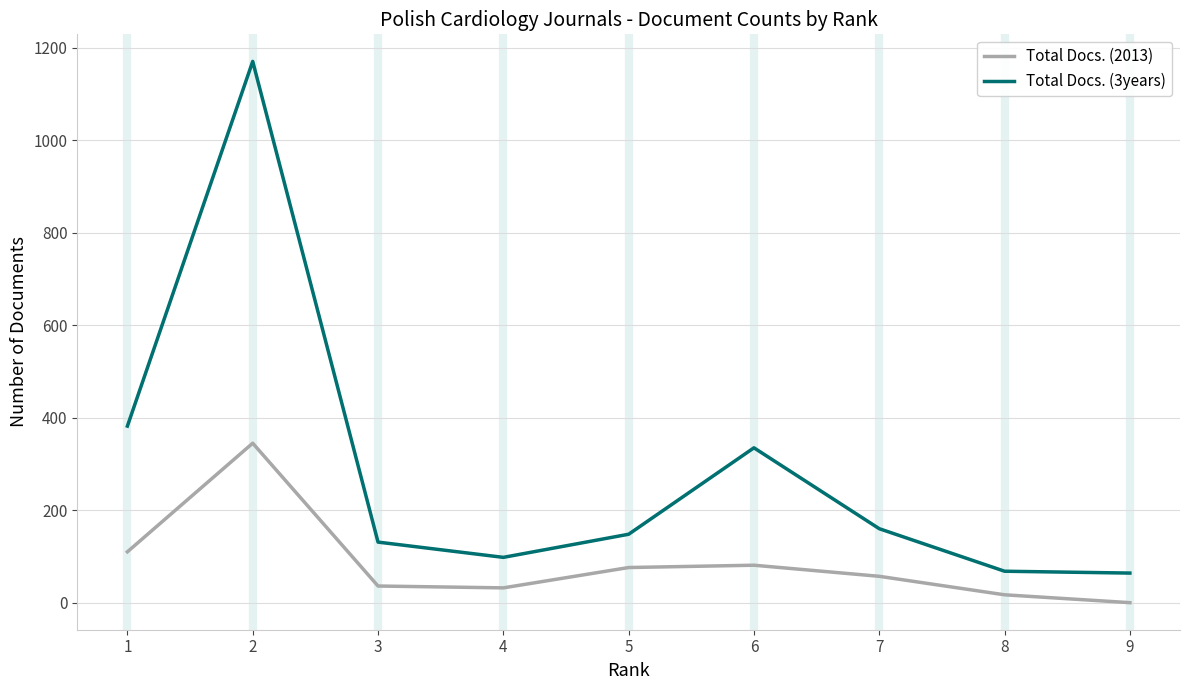

Which category has the highest value in the Total Docs. (2013) series?

2